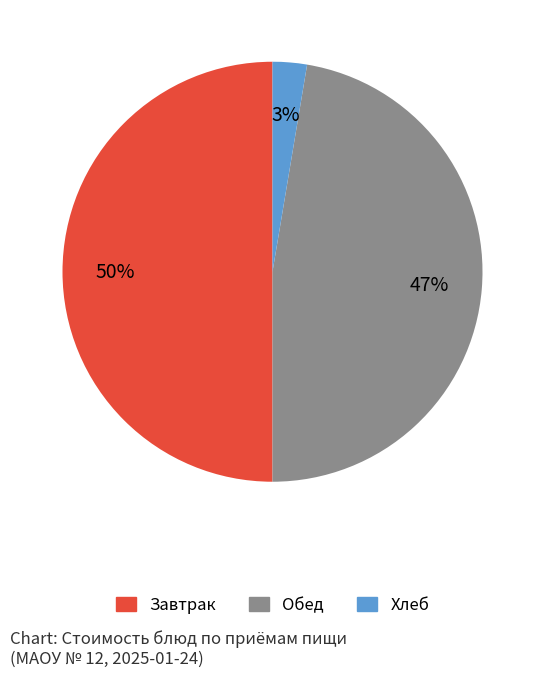

To the nearest percent, what is the average slice percentage?

33%